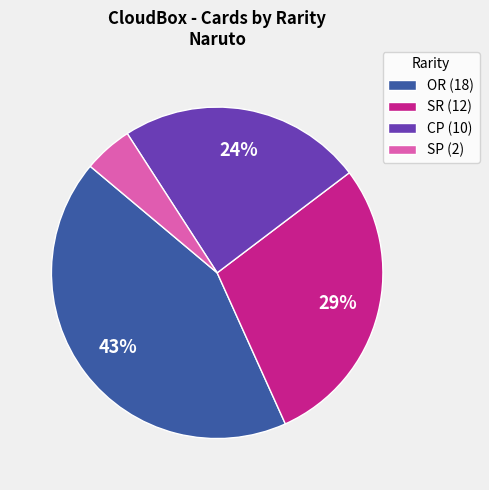

Which category has the biggest portion of the pie?

OR